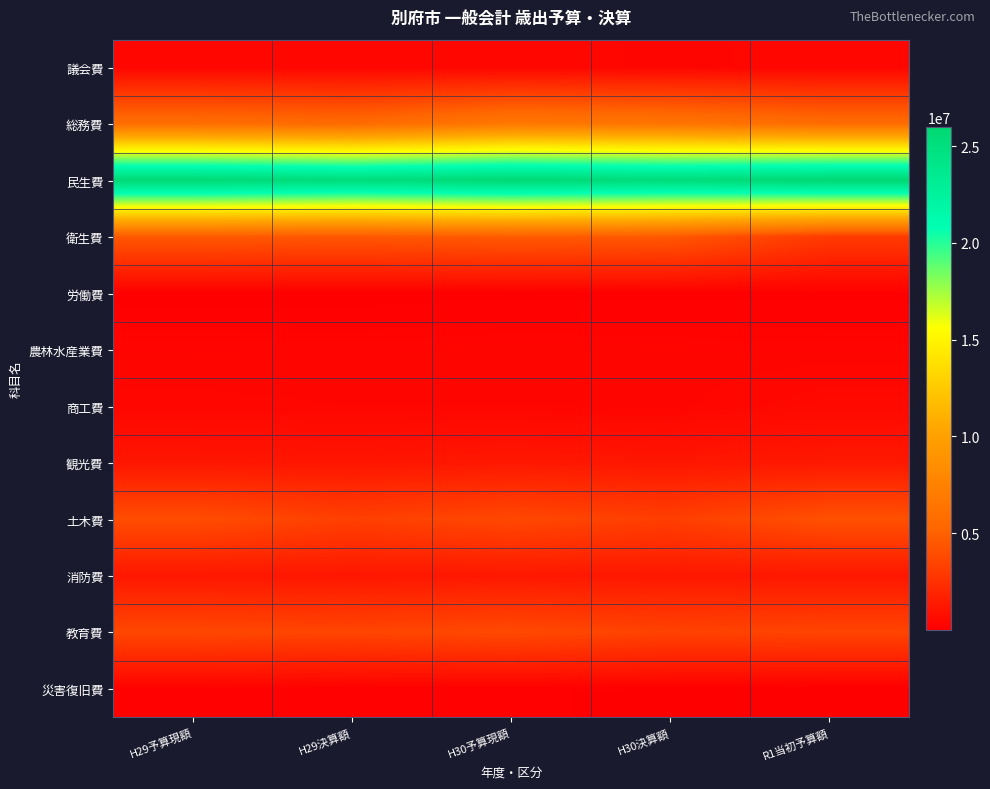

How many series are shown in this chart?

12